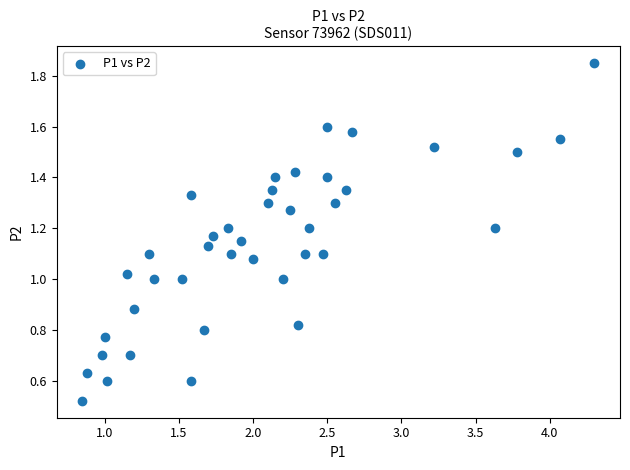

What is the range of X values (max minus min)?

3.4